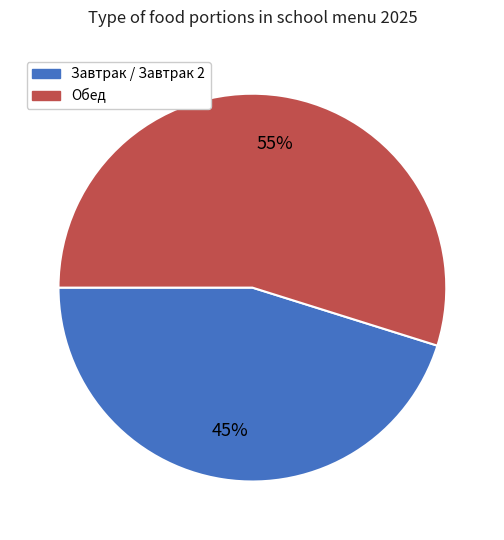

To the nearest percent, what is the difference between the largest and smallest slice percentages?

10%